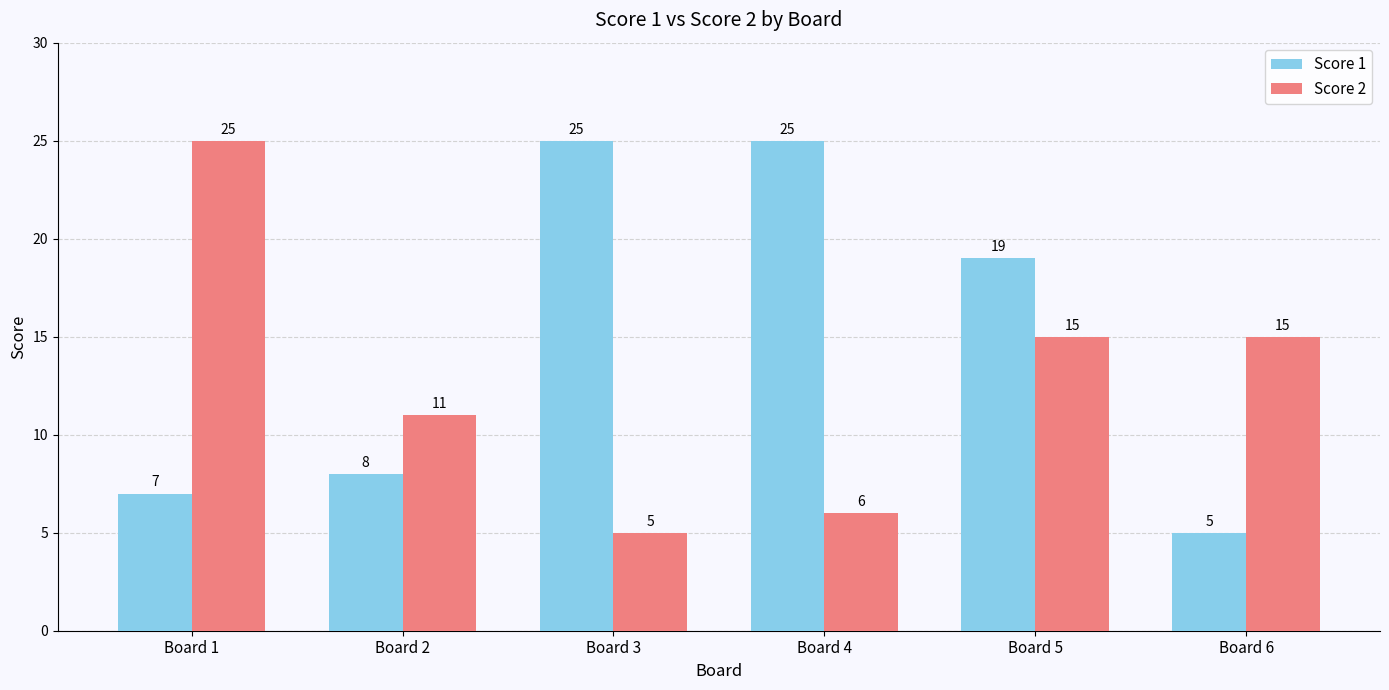

Between Board 4 and Board 6, which series saw the biggest shift?

Score 1